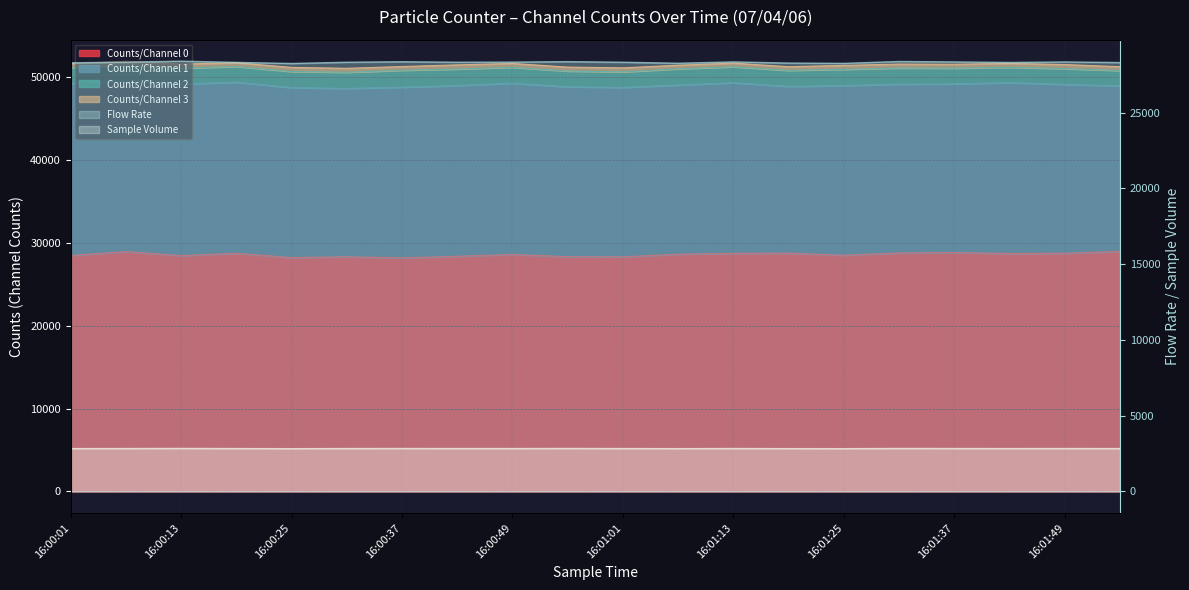

Where is the first local minimum for Counts/Channel 0?

16:00:13